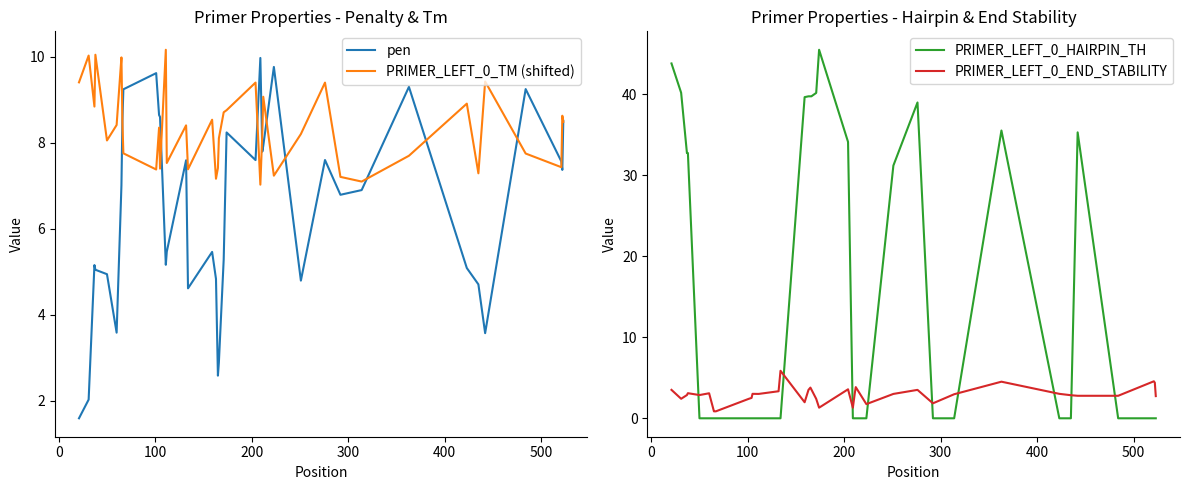

Which series has the largest range (max minus min)?

PRIMER_LEFT_0_HAIRPIN_TH